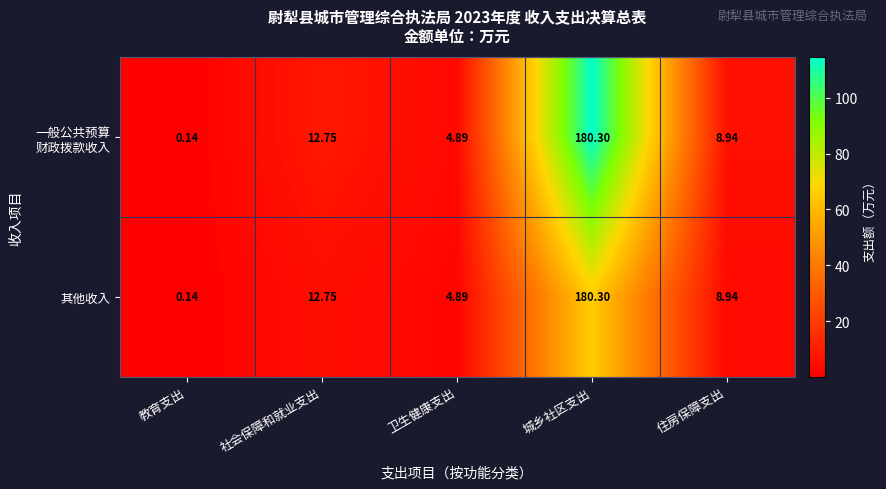

List the labels in order of 其他收入 value, smallest first.

教育支出, 卫生健康支出, 住房保障支出, 社会保障和就业支出, 城乡社区支出